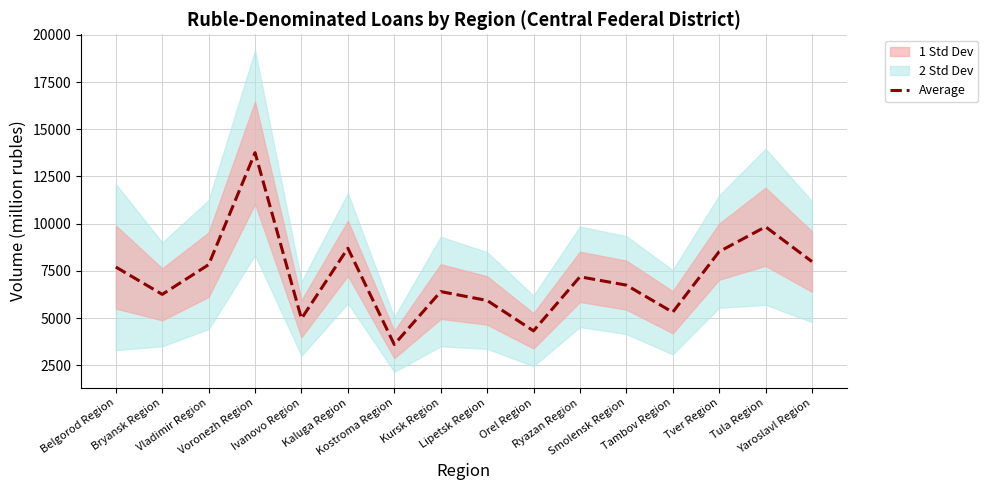

What position from the left is Lipetsk Region?

9